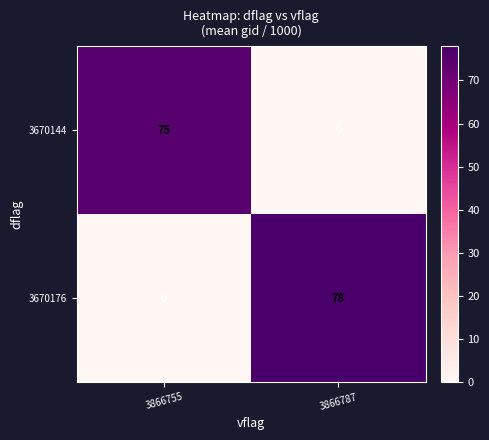

Reading left to right, transcribe all the data shown in this chart.

3670144: 75	0
3670176: 0	78